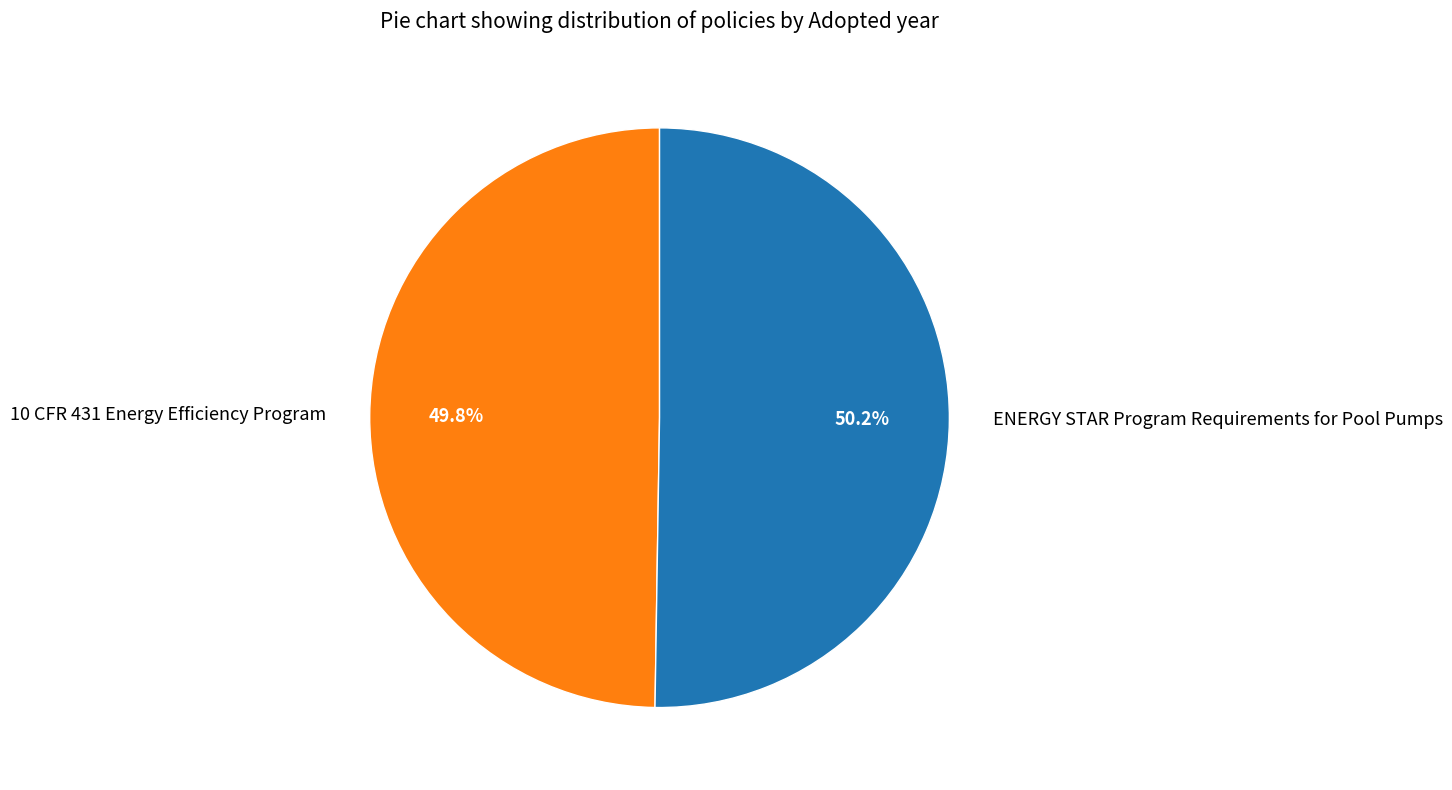

Count the number of slices in the pie.

2